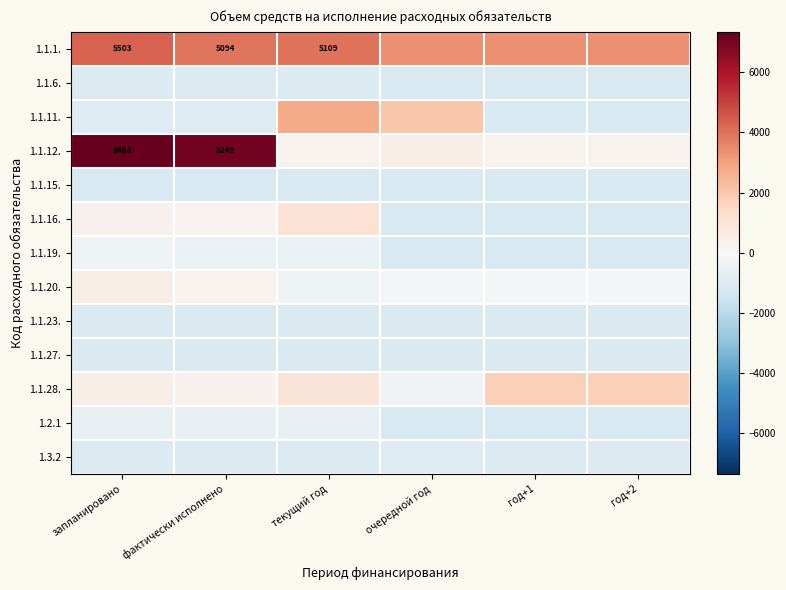

The value of 1.1.15. at год+2 is -1496.2. True or false?

False